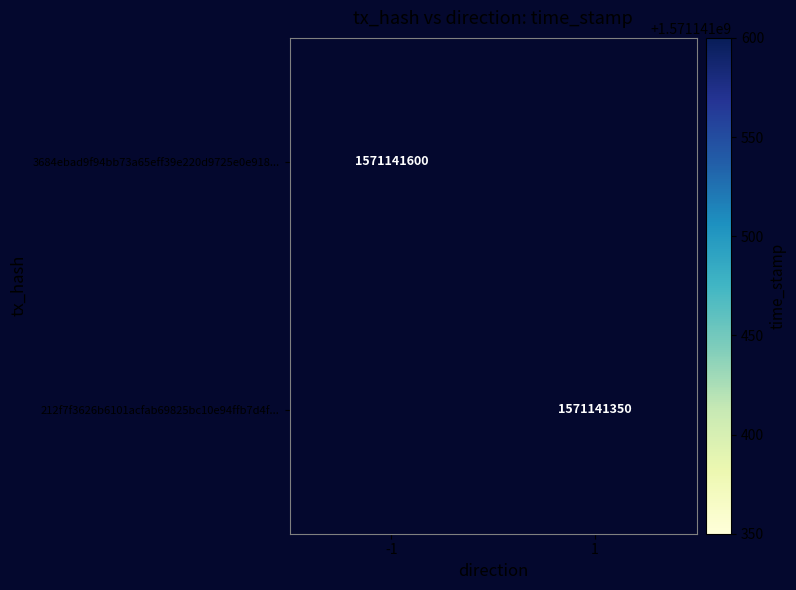

How many positive values does the 3684ebad9f94bb73a65eff39e220d9725e0e918 series have?

1